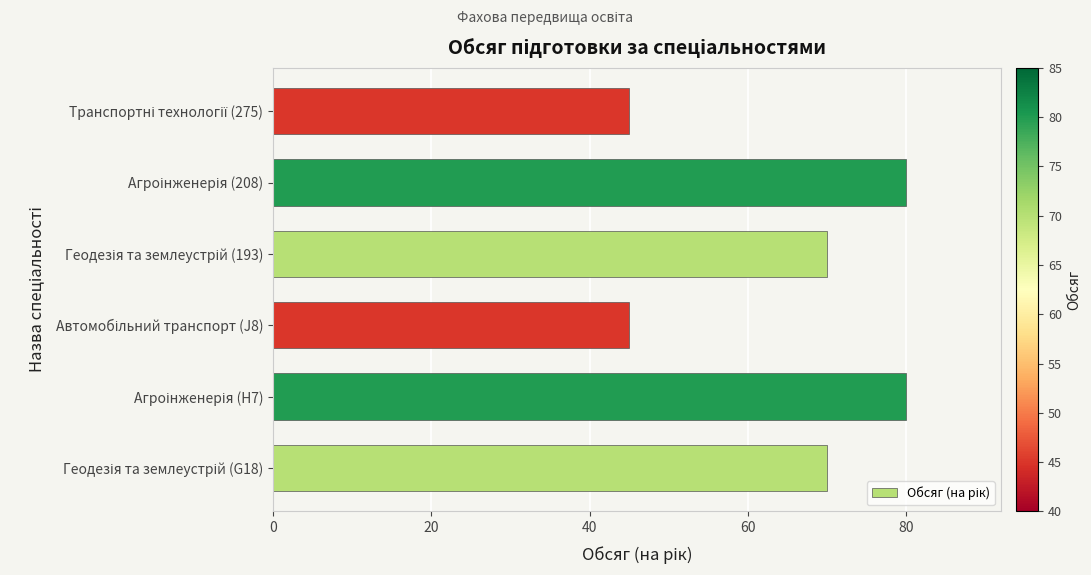

What is the difference between the maximum and second lowest values?

35